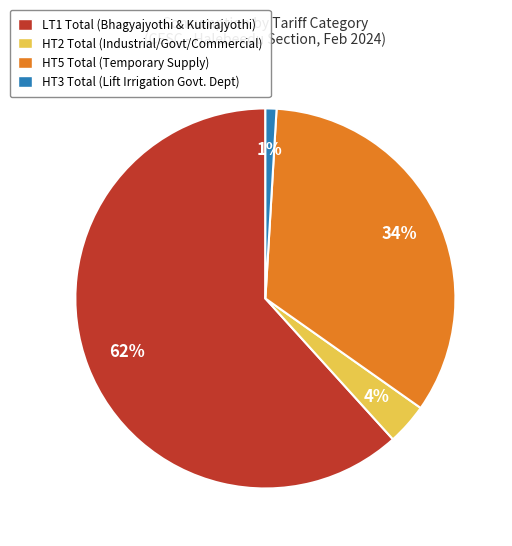

To the nearest percent, what is the average slice percentage?

25%